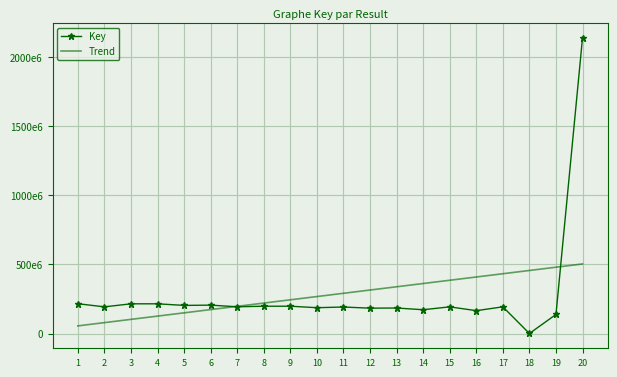

What are all the series names shown in the legend?

Key, Trend